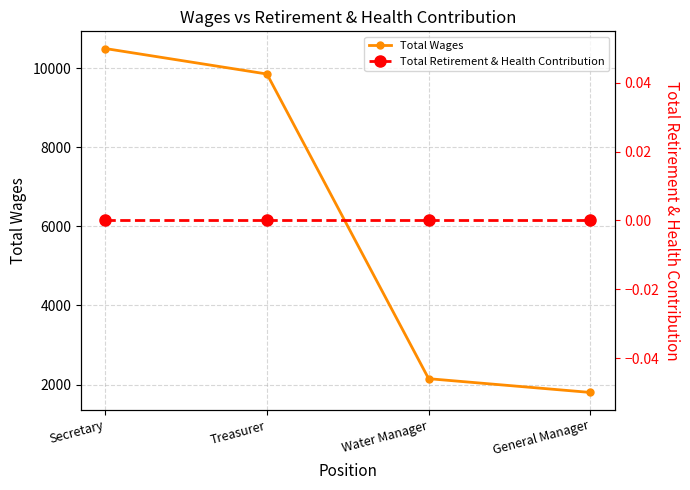

At which label does Total Wages reach its peak?

Secretary